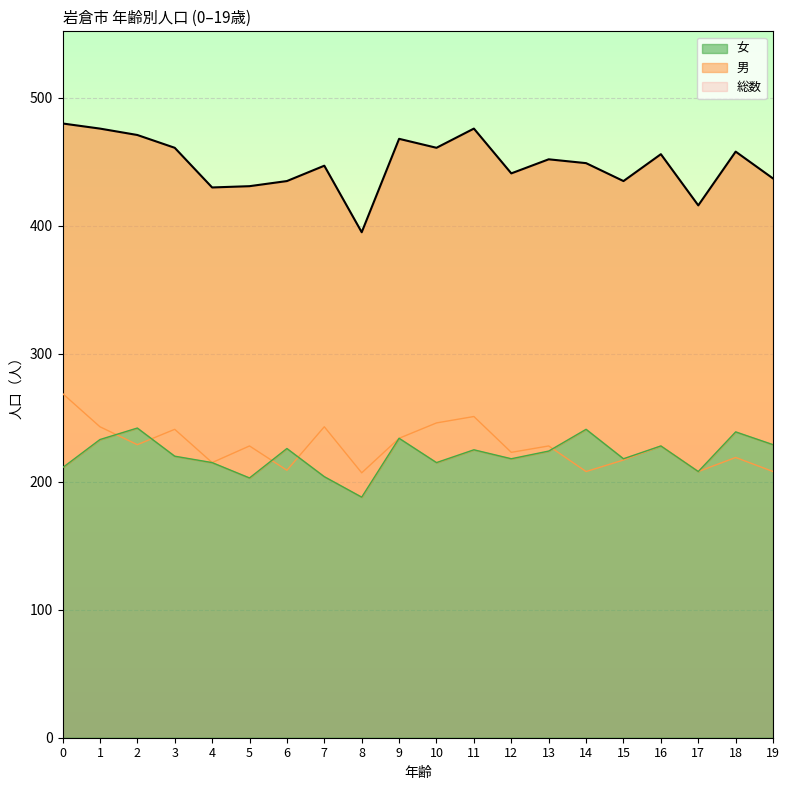

How many data points in 女 are less than 224?

10